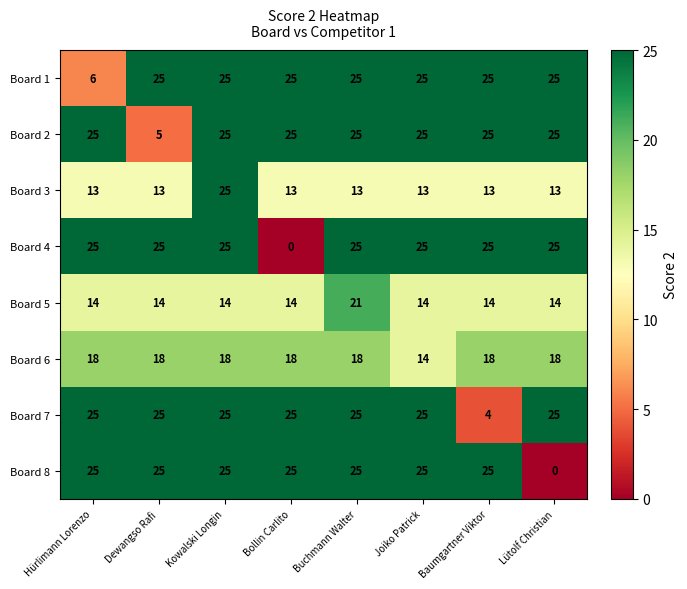

What is the maximum value shown in the chart?

25